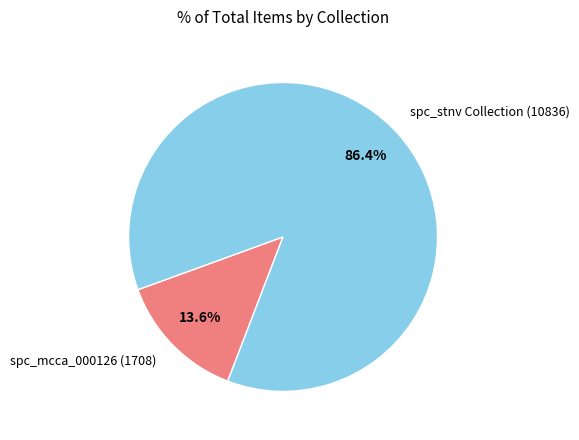

Which has a higher value, spc_stnv Collection (10836) or spc_mcca_000126 (1708)?

spc_stnv Collection (10836)